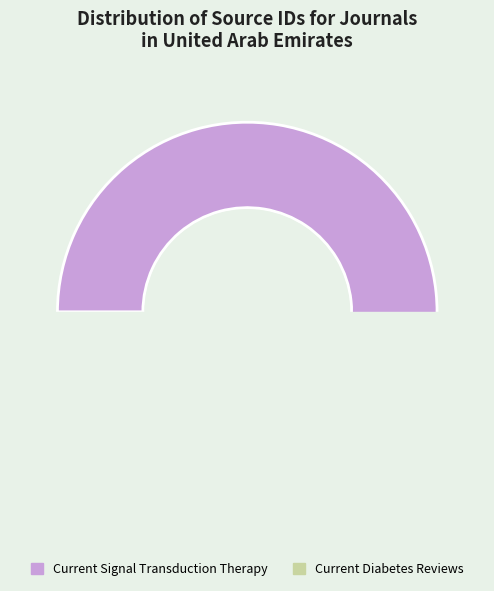

Does Current Signal Transduction Therapy account for over 50% of the chart?

Yes